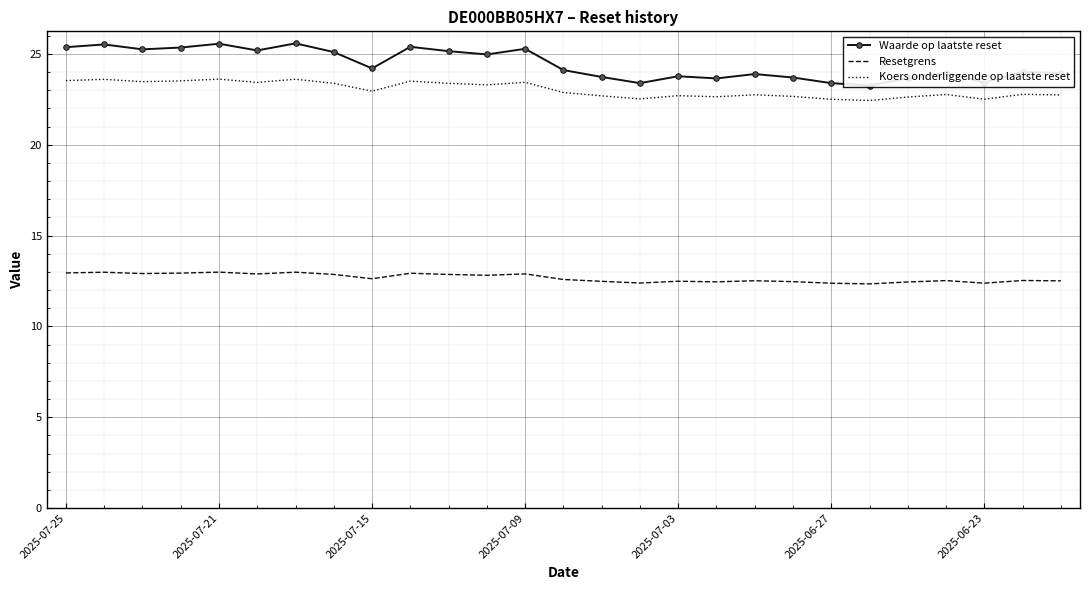

Reading left to right, extract all data points from this chart.

Waarde op laatste reset: 25.4	25.5	25.2	25.4	25.6	25.2	25.6	25.1	24.2	25.4	25.1	25.0	25.3	24.1	23.7	23.4	23.8	23.6	23.9	23.7	23.4	23.3	23.7	24.0	23.4	24.0	23.9
Resetgrens: 12.9	13.0	12.9	12.9	13.0	12.9	13.0	12.9	12.6	12.9	12.9	12.8	12.9	12.6	12.5	12.4	12.5	12.5	12.5	12.5	12.4	12.3	12.4	12.5	12.4	12.5	12.5
Koers onderliggende op laatste reset: 23.5	23.6	23.5	23.5	23.6	23.4	23.6	23.4	22.9	23.5	23.4	23.3	23.4	22.9	22.7	22.5	22.7	22.6	22.8	22.7	22.5	22.4	22.6	22.8	22.5	22.8	22.7